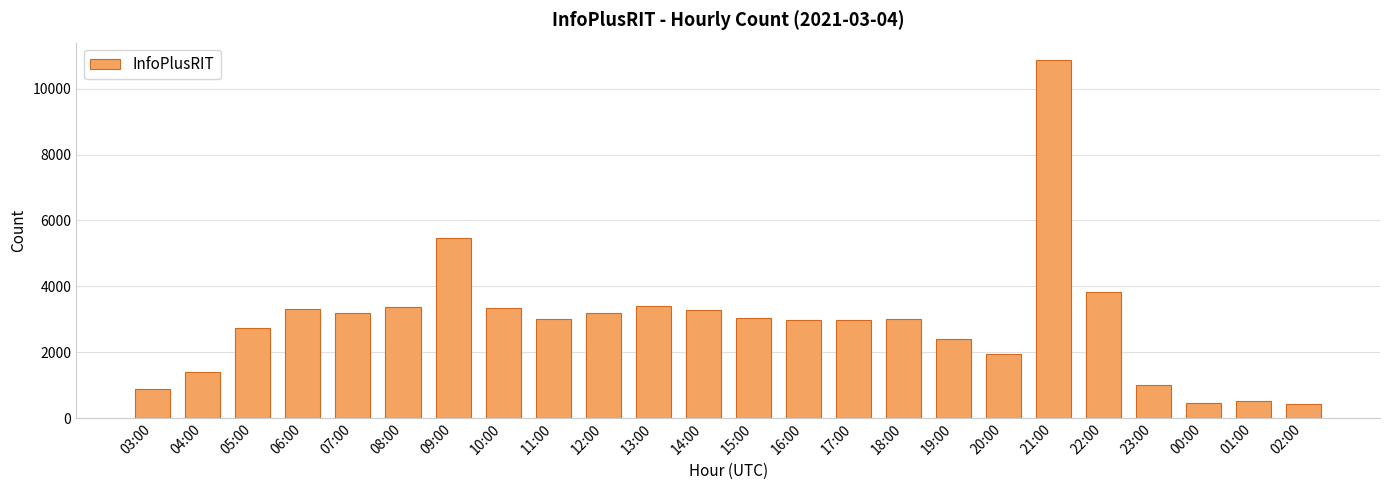

Does the chart contain stacked bars?

No